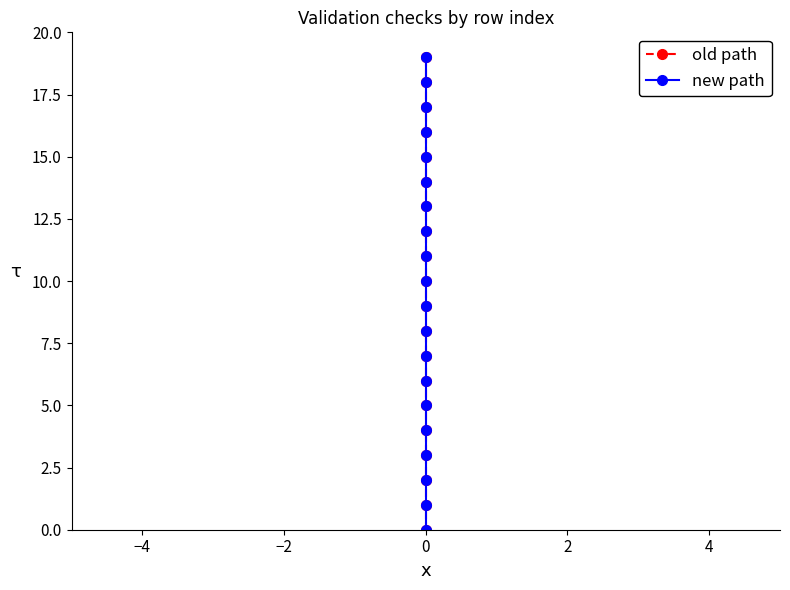

What is the highest value of the new path series?

19